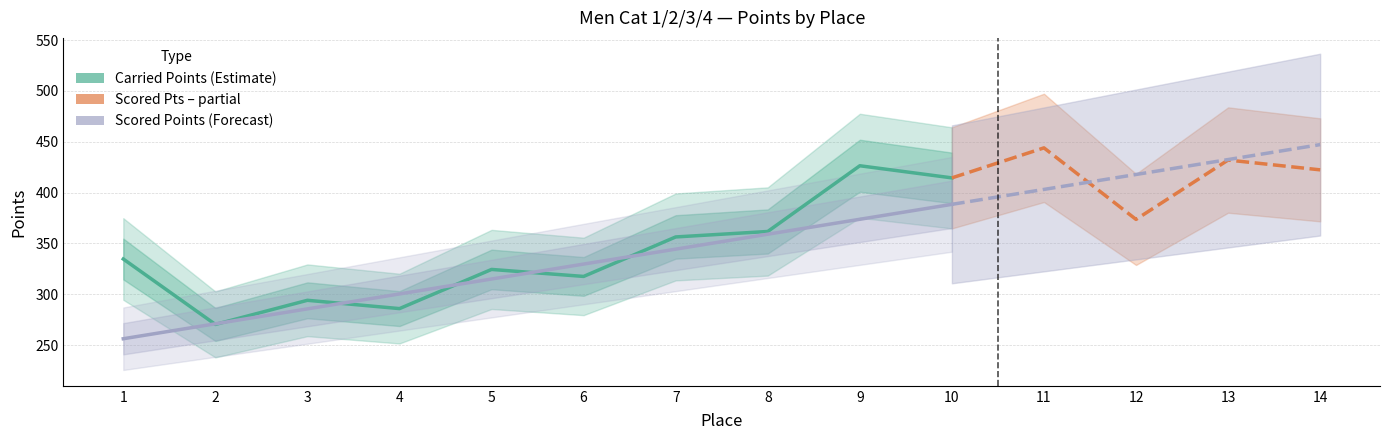

The value of Scored Points at 5 is 143.9. True or false?

False